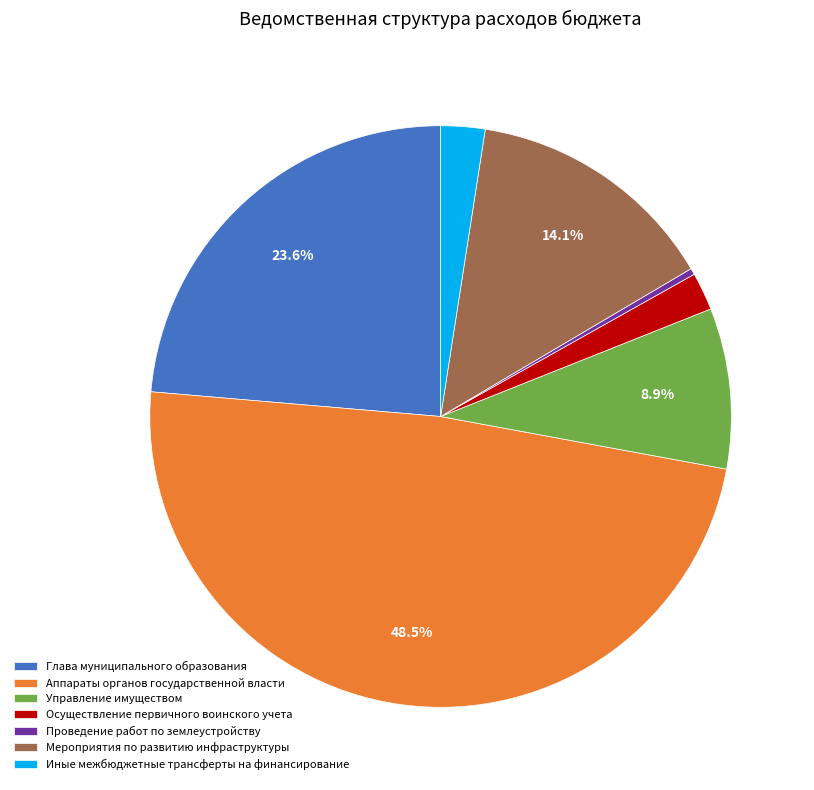

Combined, what portion of the pie is Мероприятия по развитию инфраструктуры and Аппараты органов государственной власти?

62.5%